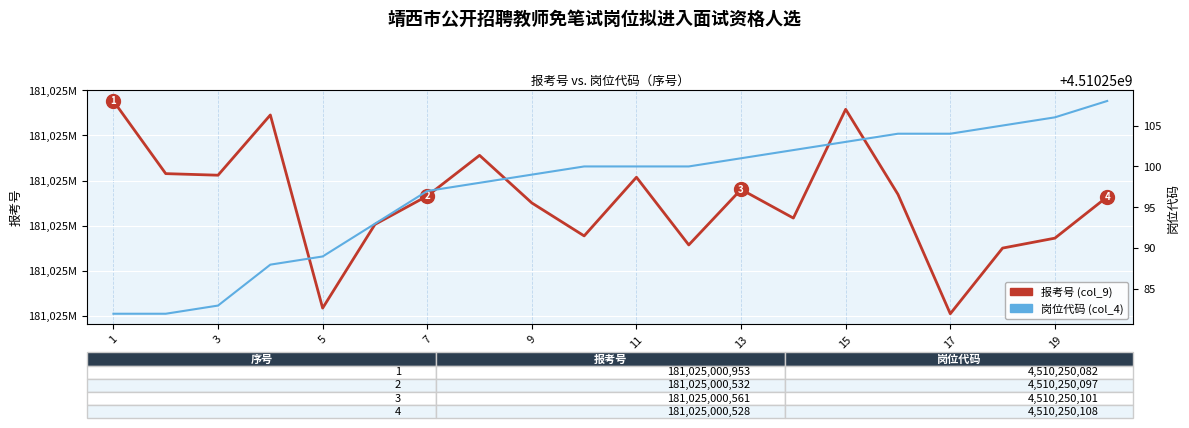

How many lines are shown in the chart?

2